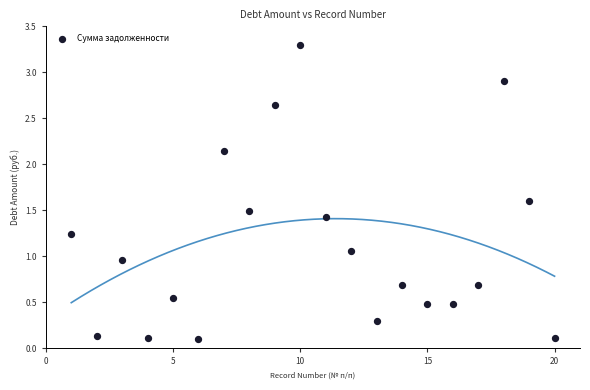

What is the range of Y values (max minus min)?

3.2